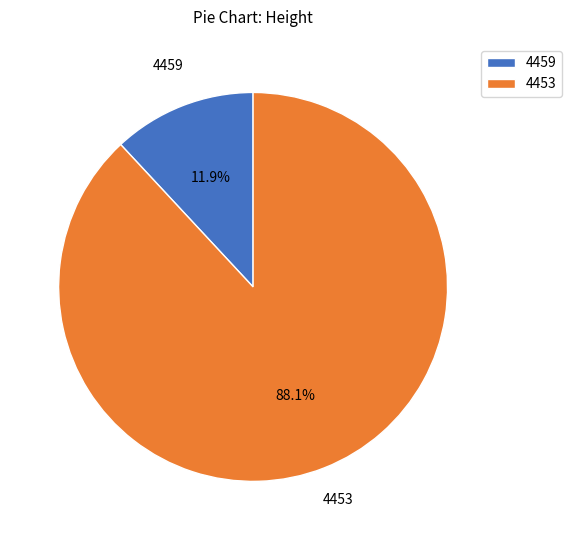

To the nearest percent, what percentage of the pie is 4459?

12%